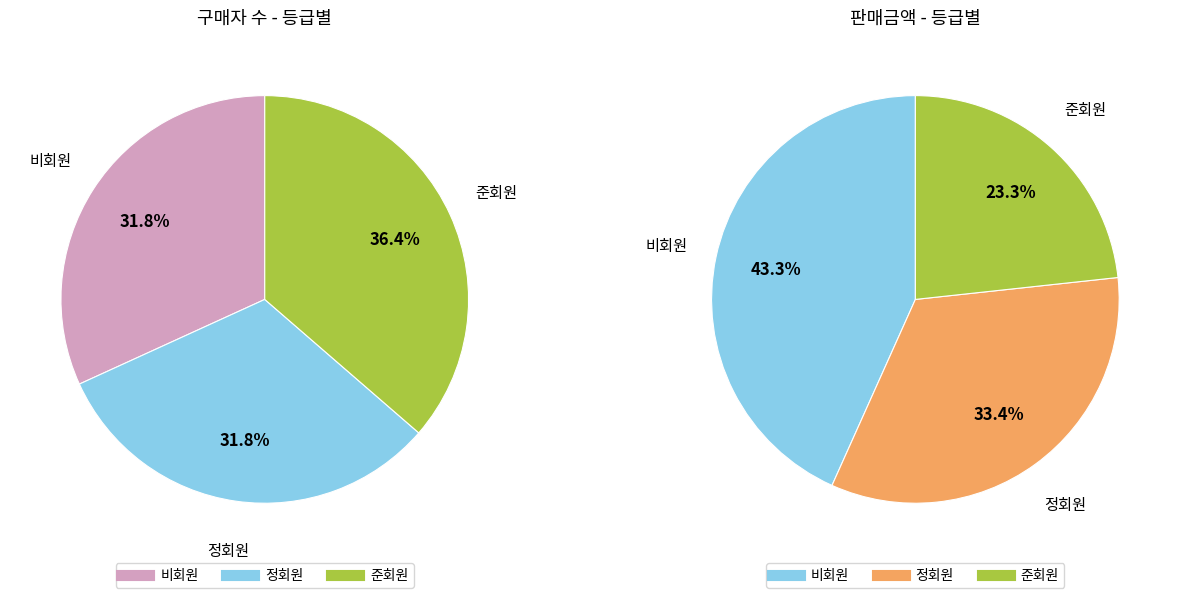

To the nearest percent, what is the difference between the largest and smallest slice percentages?

5%